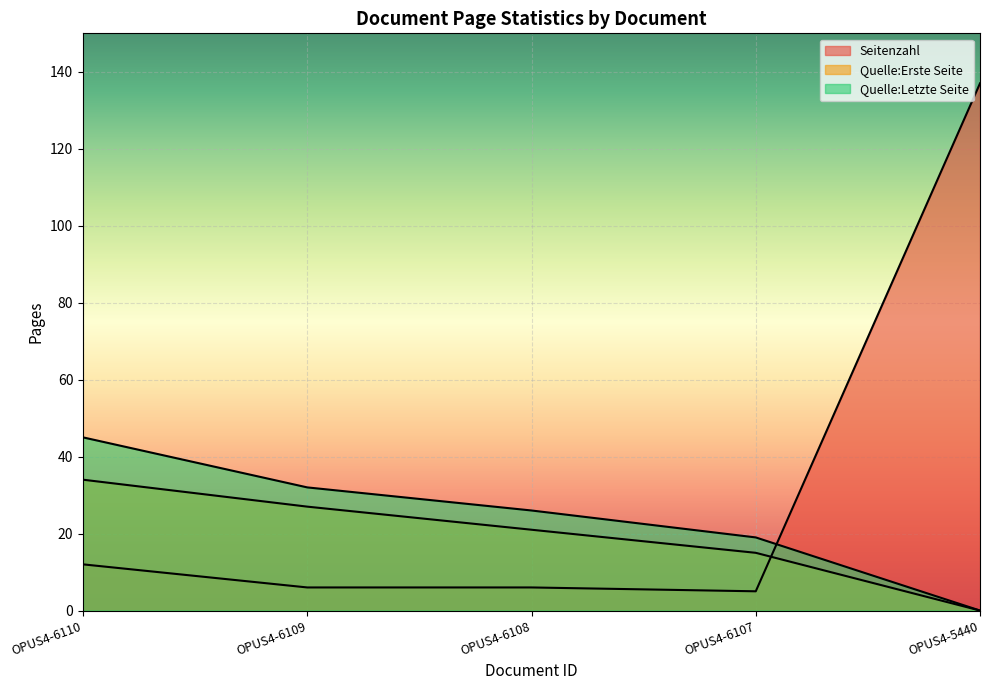

Rank the series by their maximum value, from highest to lowest.

Seitenzahl, Quelle:Letzte Seite, Quelle:Erste Seite